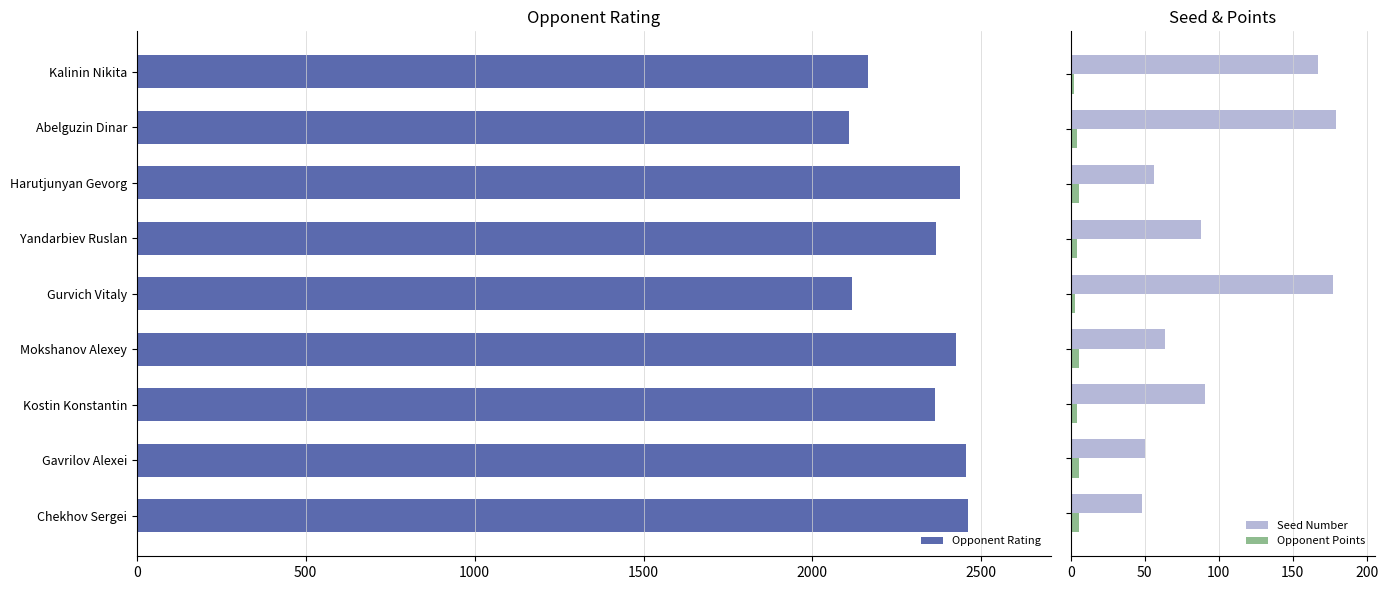

What is the maximum value for Opponent Points?

5.5